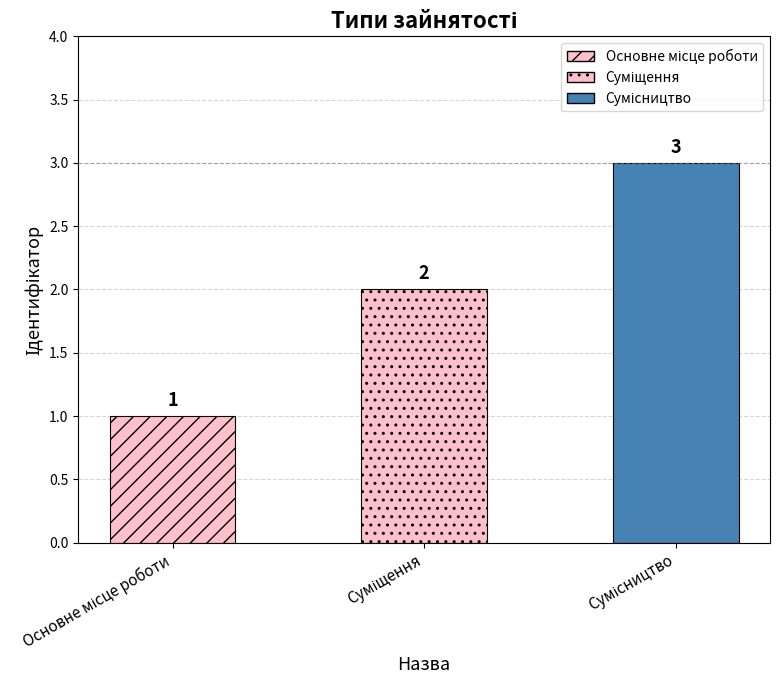

Which category has the highest value across all series?

Сумісництво